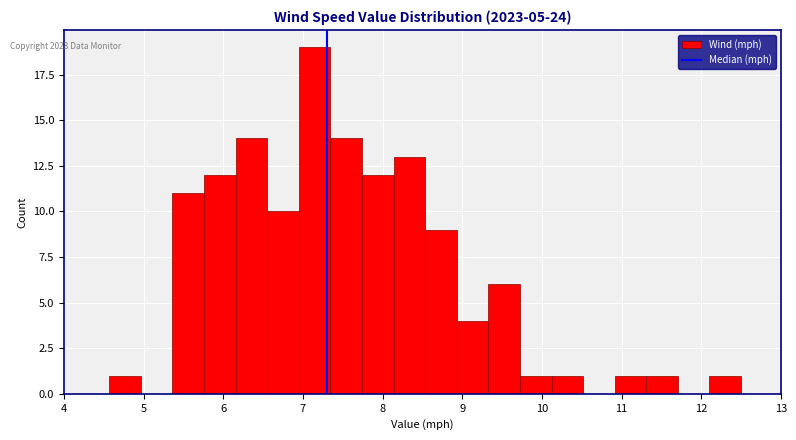

Around what value on the x-axis is the tallest bar? Give the approximate position of its centre, as read against the axis.

7.1